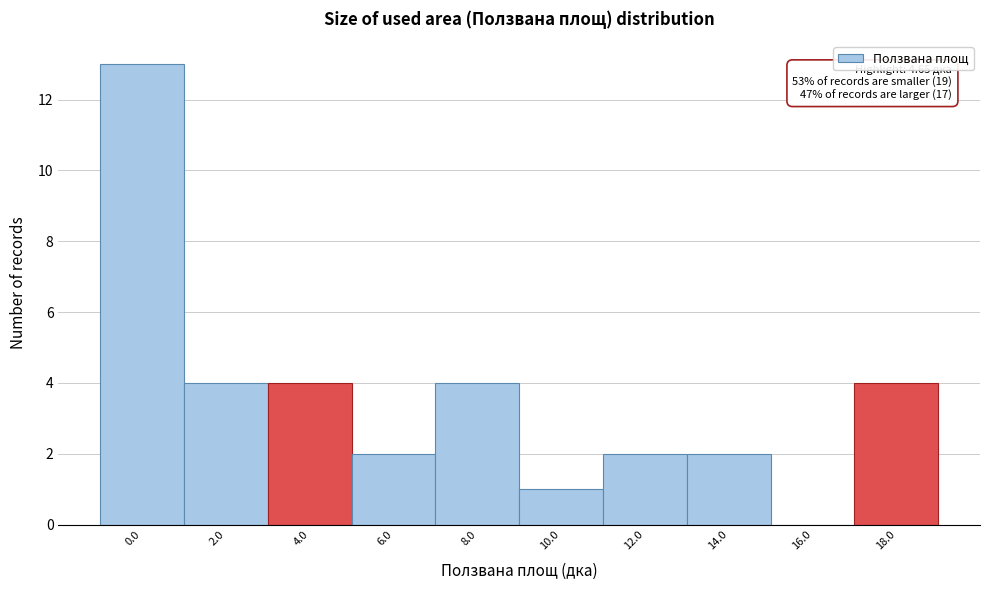

Reading left to right, what are all the values shown in this chart?

0.0=13	2.0=4	4.0=4	6.0=2	8.0=4	10.0=1	12.0=2	14.0=2	16.0=0	18.0=4